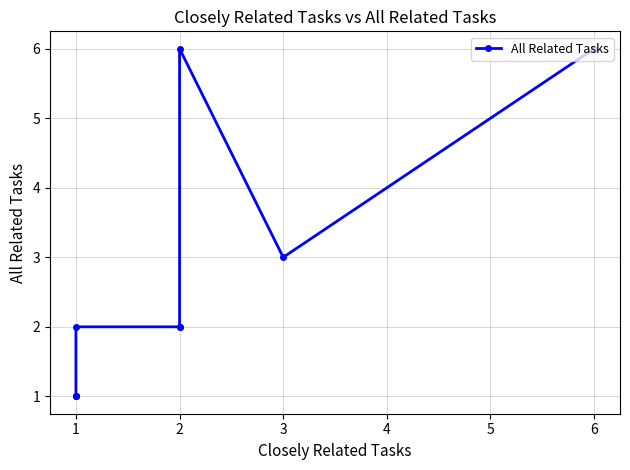

The value at 6 is 9. True or false?

False